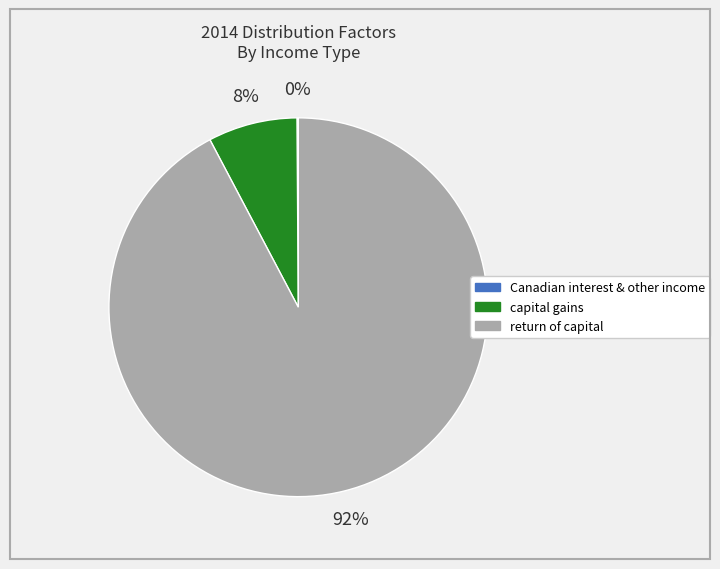

Does any single category account for the majority?

Yes